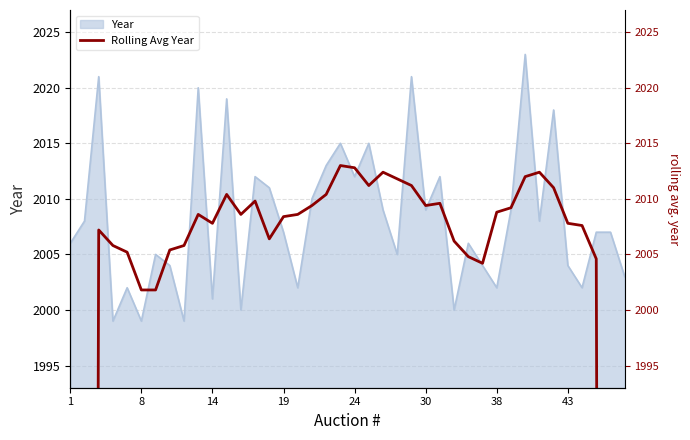

The Year series shows 1999 at 8. True or false?

True